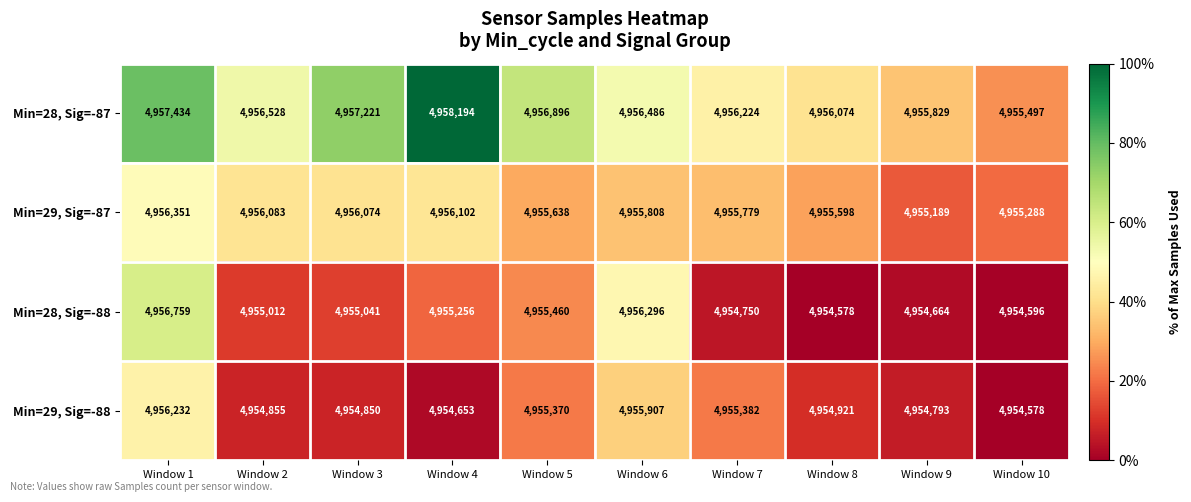

The value of Min=29, Sig=-88 at Window 5 is 4955370. True or false?

True